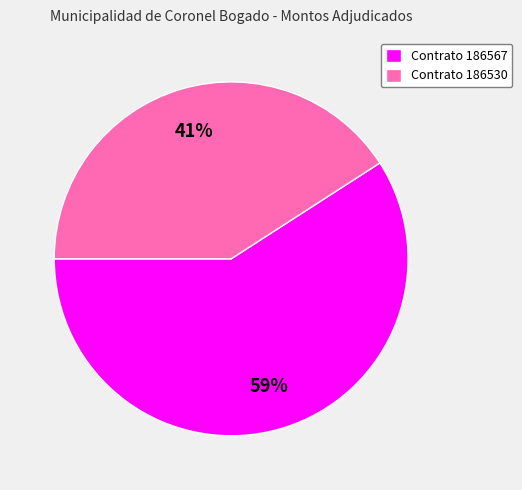

Rank the categories by value from highest to lowest.

Contrato 186567, Contrato 186530